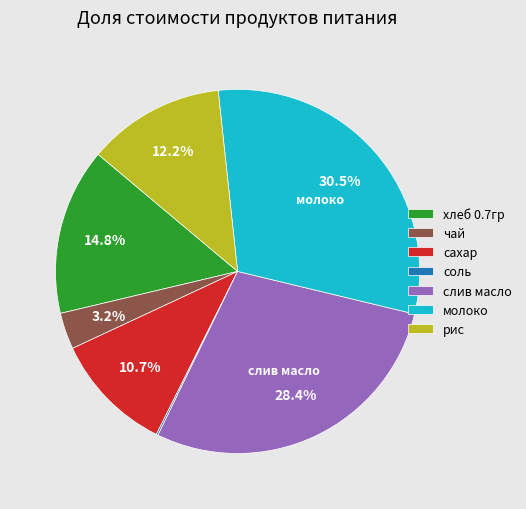

To the nearest percent, what is the average slice percentage?

14%